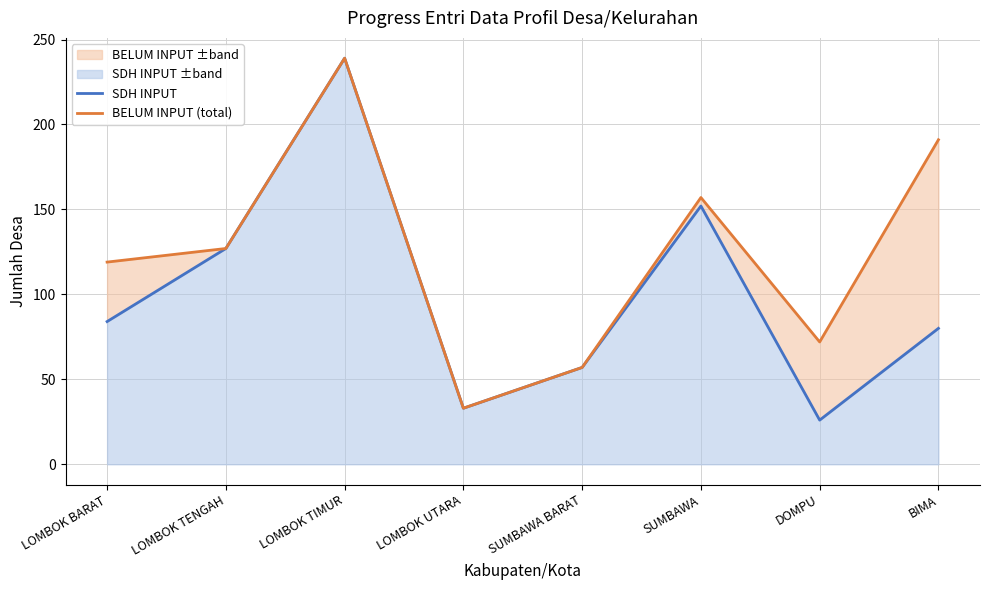

At which label does SDH INPUT reach its peak?

LOMBOK TIMUR